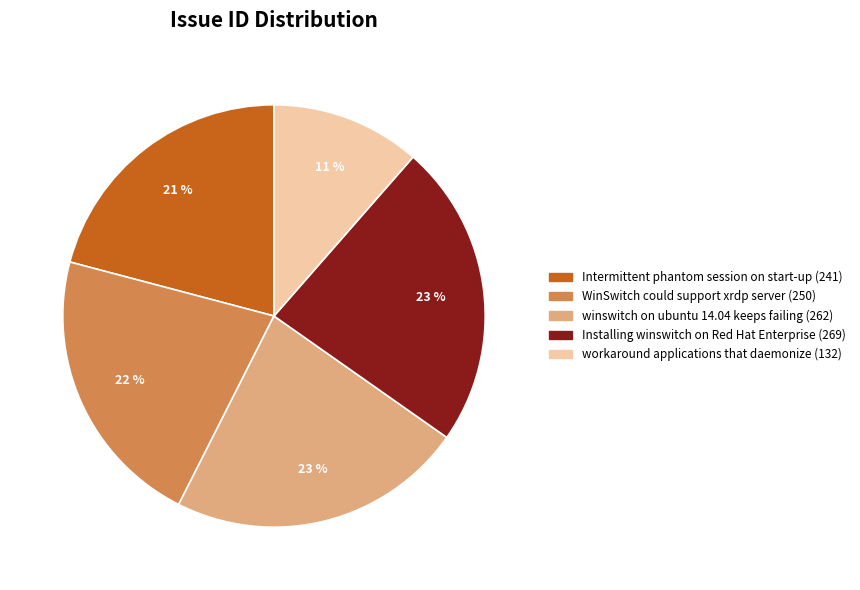

Which slice is the smallest?

workaround applications that daemonize (132)